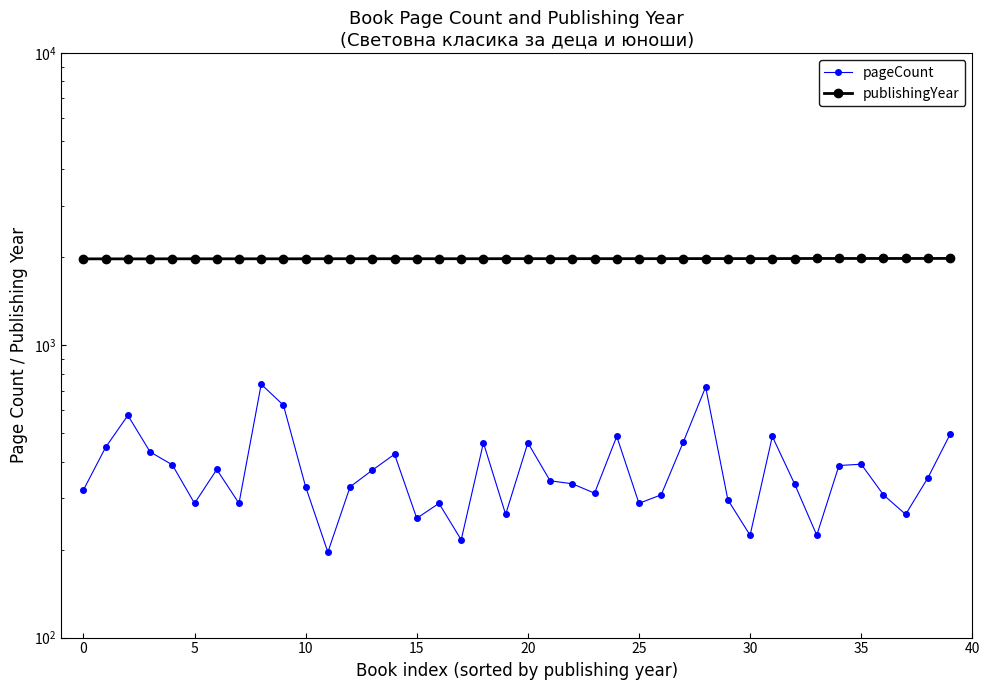

Rank the series by their average value, from highest to lowest.

publishingYear, pageCount